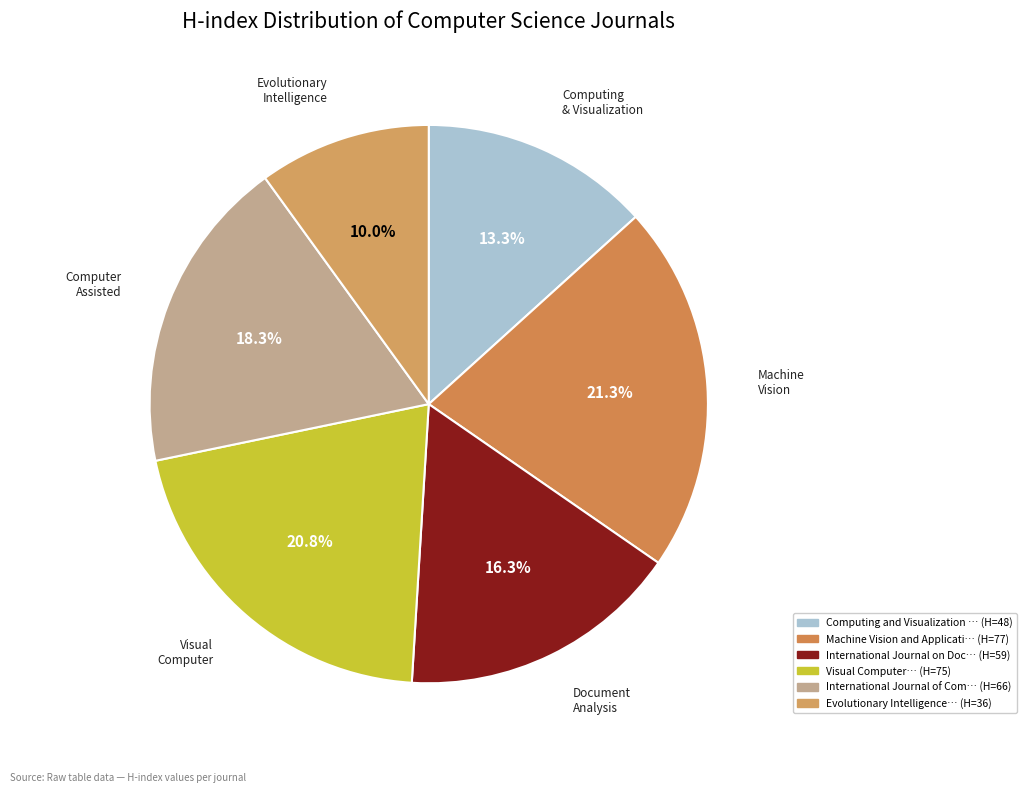

How many segments does this pie chart have?

6